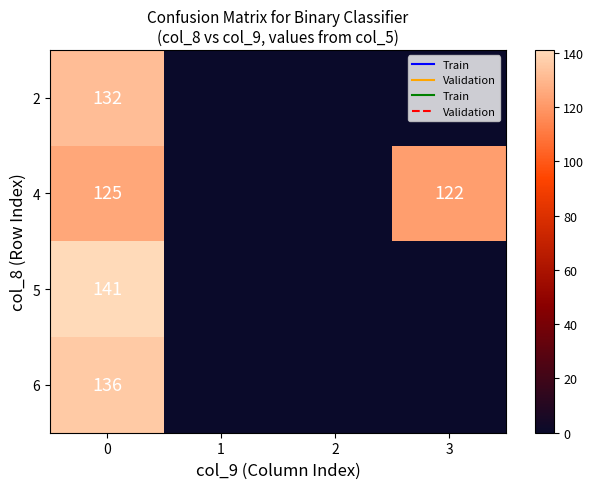

The value of 2 at 0 is 132. True or false?

True